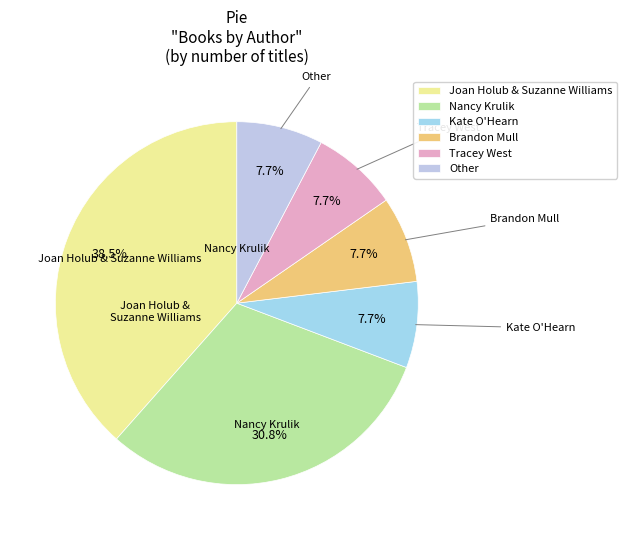

How many segments does this pie chart have?

6